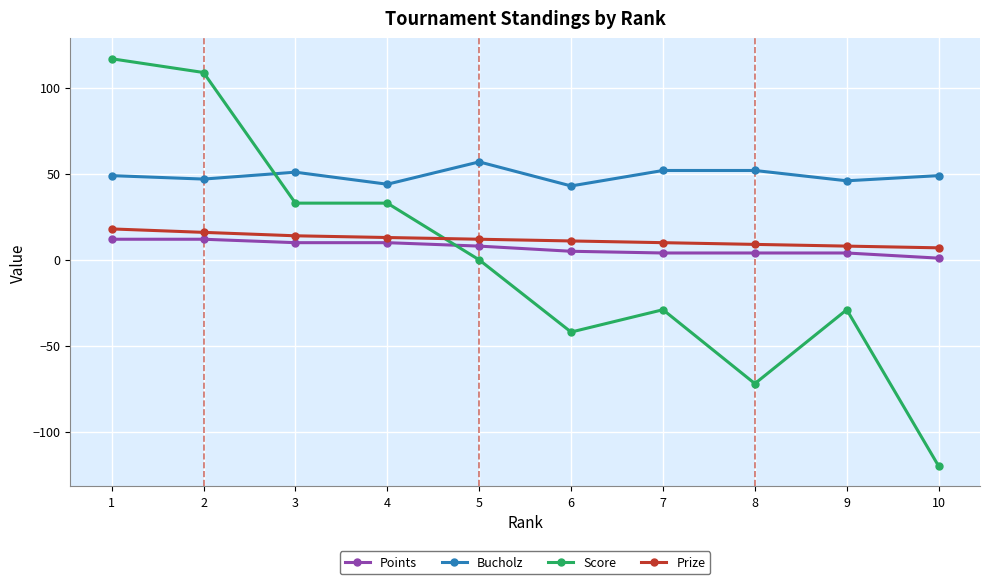

Which category has the lowest value in the Score series?

10